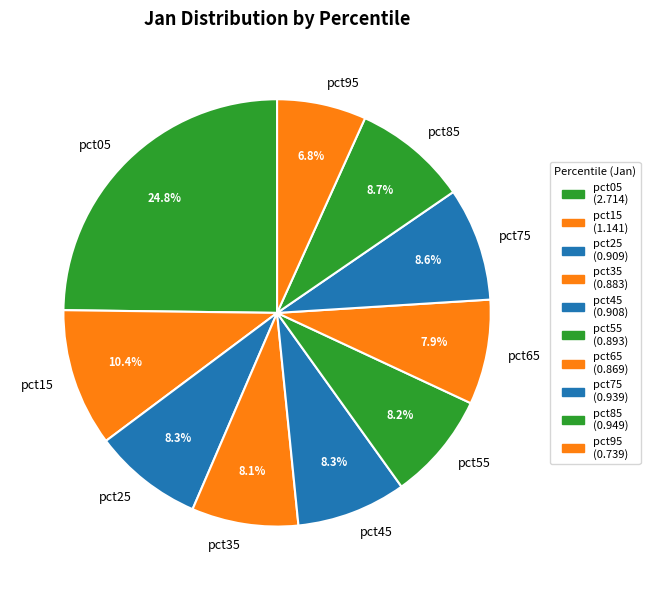

How many segments does this pie chart have?

10